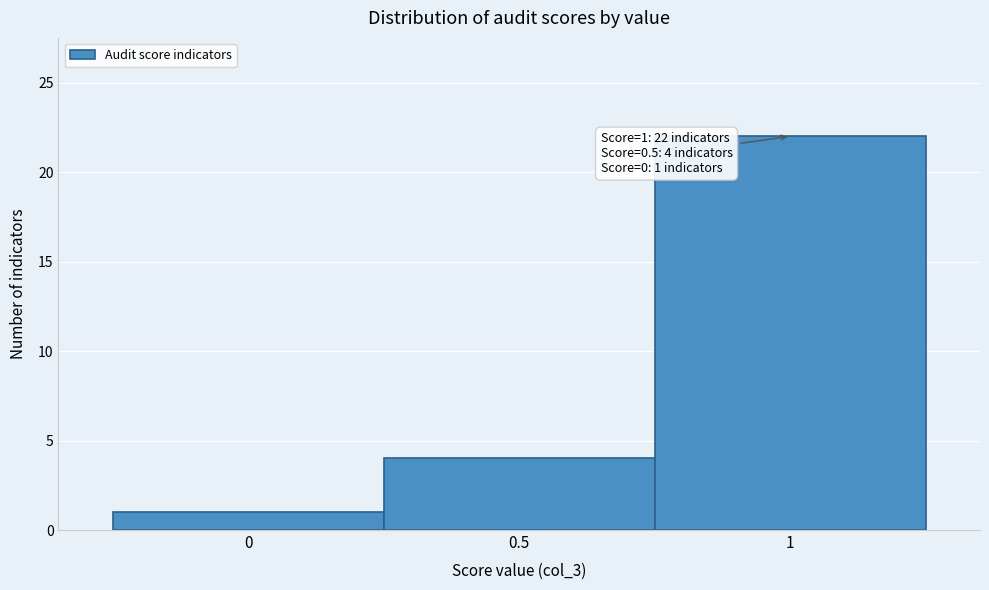

Over which range of the x-axis is the bar tallest?

0.75 to 1.25